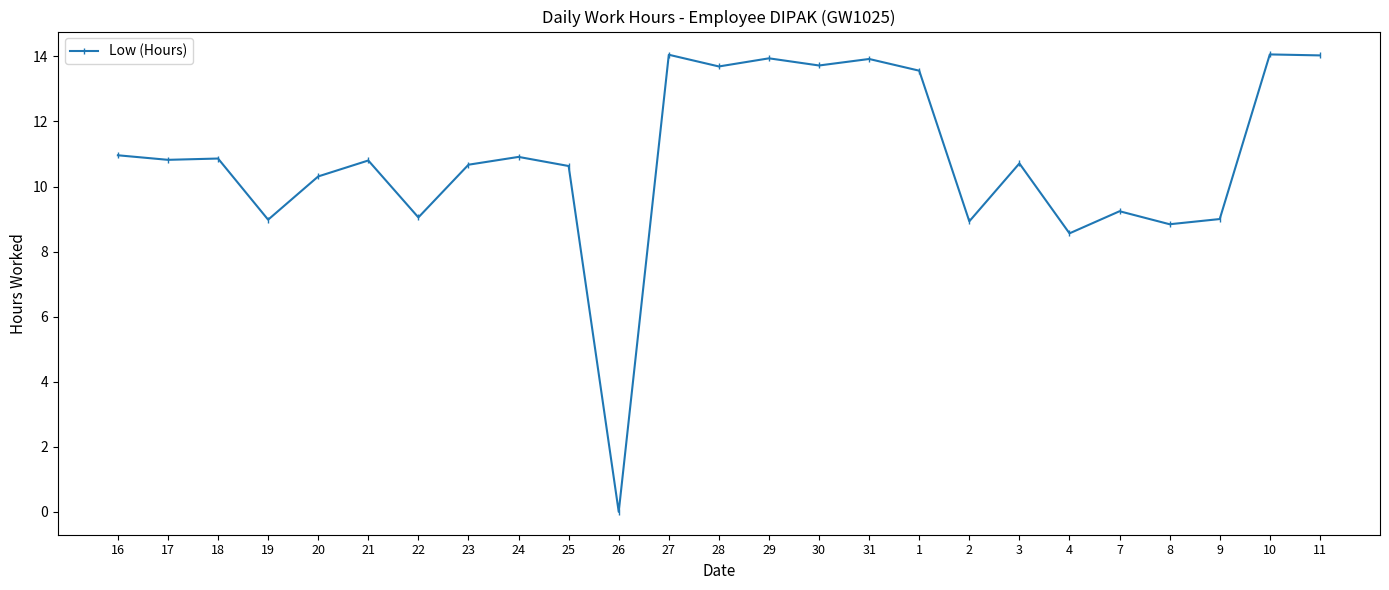

True or false: the data has more than 1 interior local peaks.

True